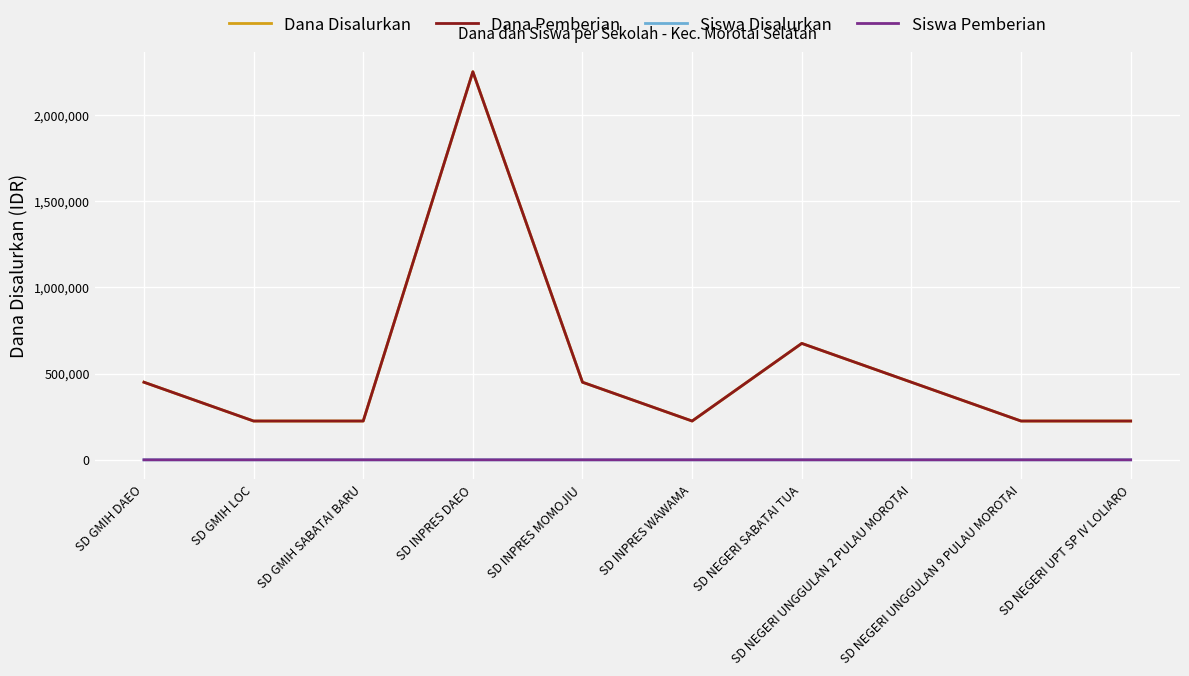

Reading left to right, transcribe all the data shown in this chart.

Dana Disalurkan: 450000	225000	225000	2250000	450000	225000	675000	450000	225000	225000
Dana Pemberian: 450000	225000	225000	2250000	450000	225000	675000	450000	225000	225000
Siswa Disalurkan: 2	1	1	10	2	1	3	2	1	1
Siswa Pemberian: 2	1	1	10	2	1	3	2	1	1